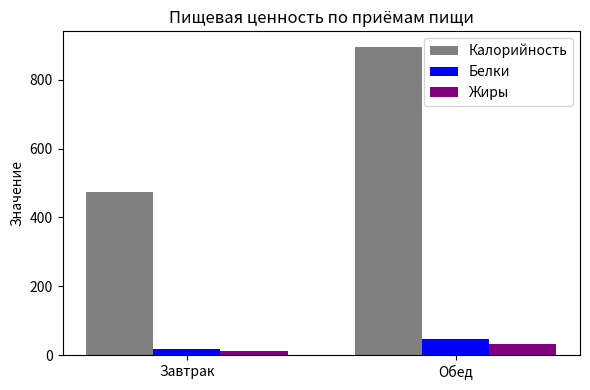

Between Завтрак and Обед, which series saw the biggest shift?

Калорийность